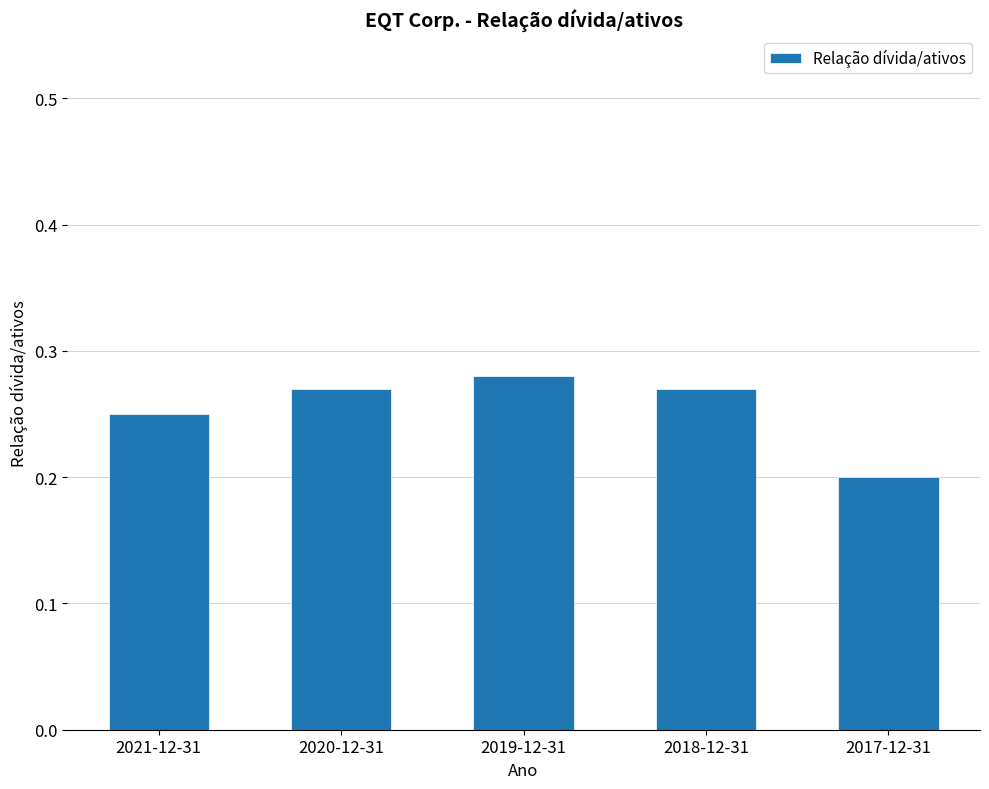

What is the sum of the values at 2019-12-31 and 2020-12-31?

0.6